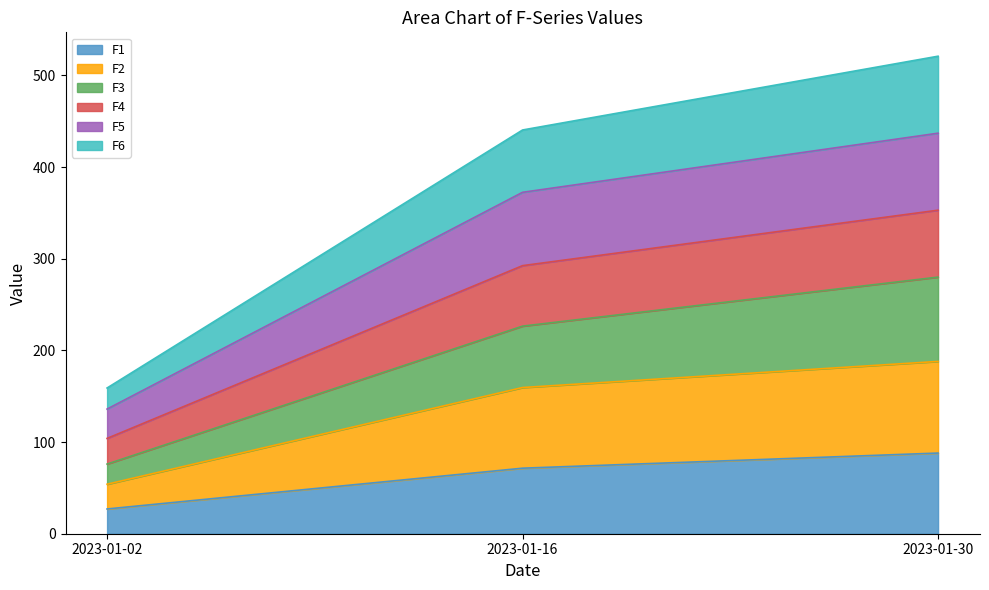

The F3 series shows 26.3 at 2023-01-02. True or false?

False